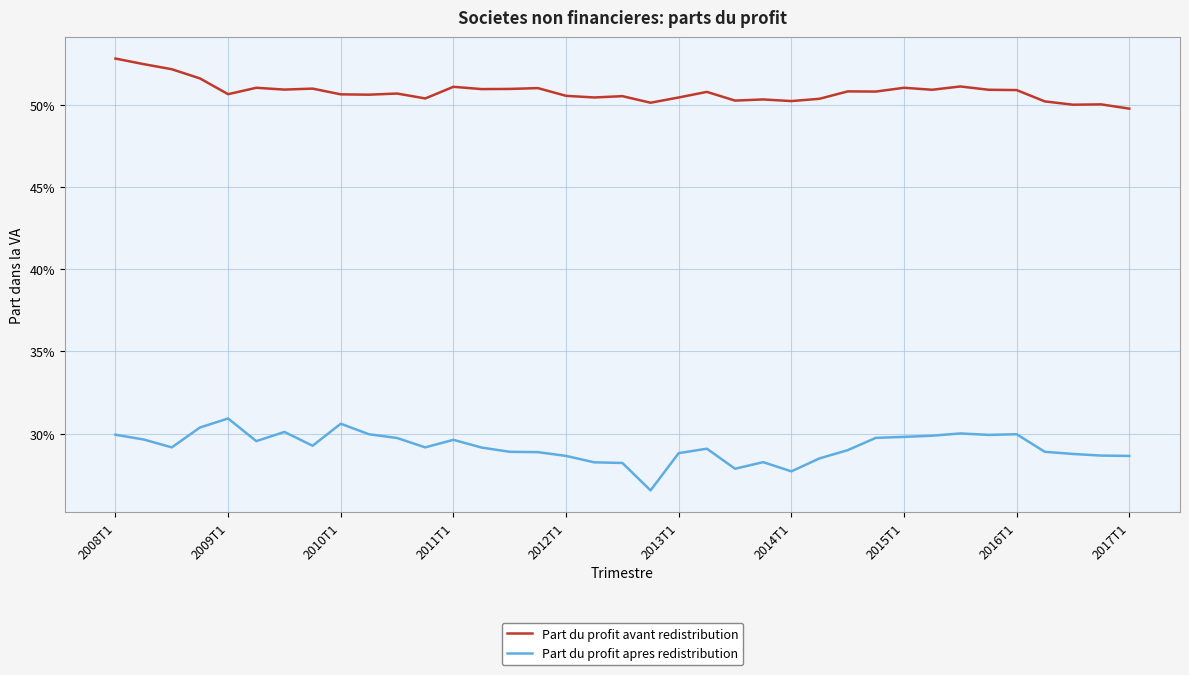

True or false: Part du profit avant redistribution and Part du profit apres redistribution cross at least once.

False